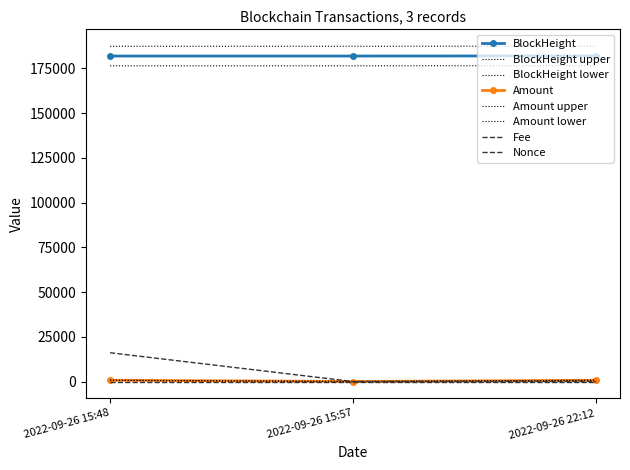

What position from the right is 2022-09-26 22:12?

1